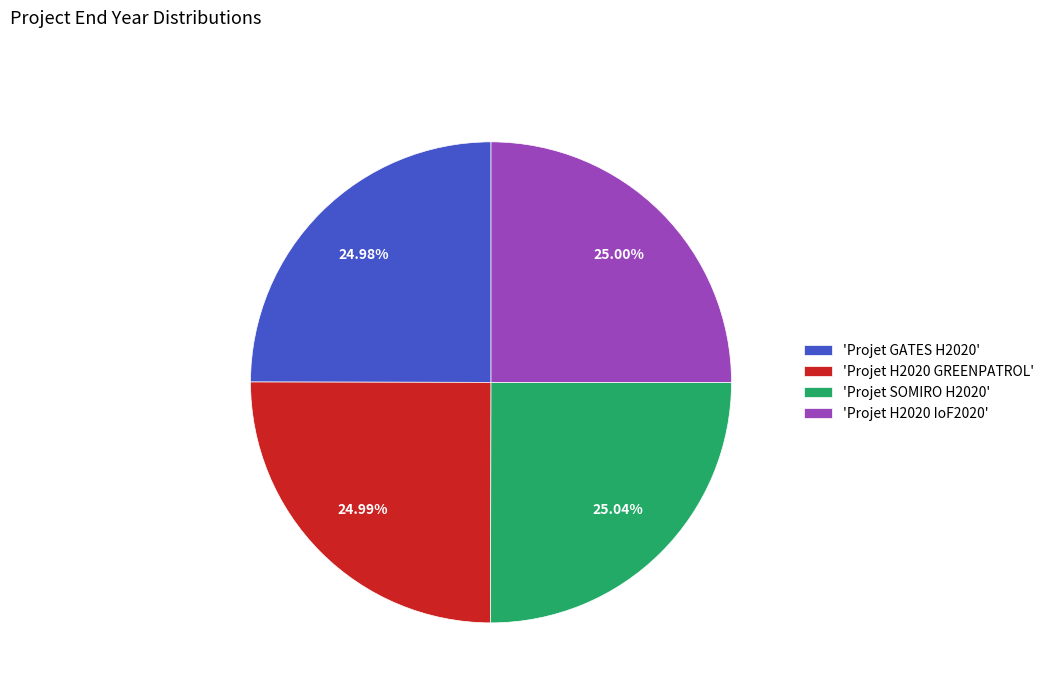

Does 'Projet H2020 IoF2020' account for over 50% of the chart?

No